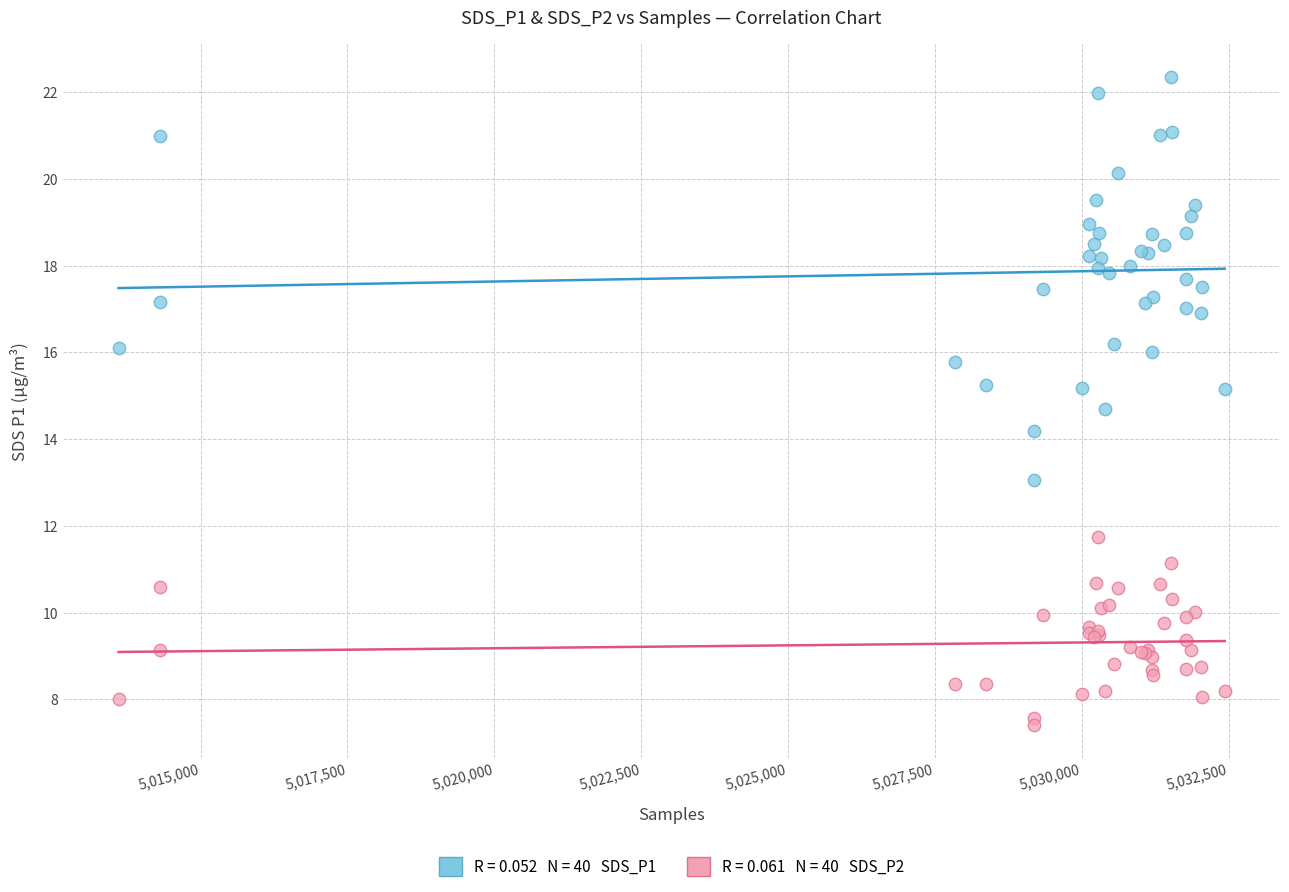

Across all series, what Y value is closest to 14?

14.2